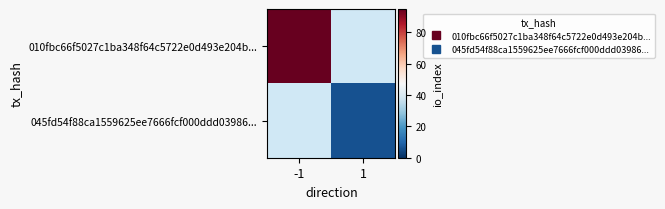

What is the greatest value displayed?

95.0